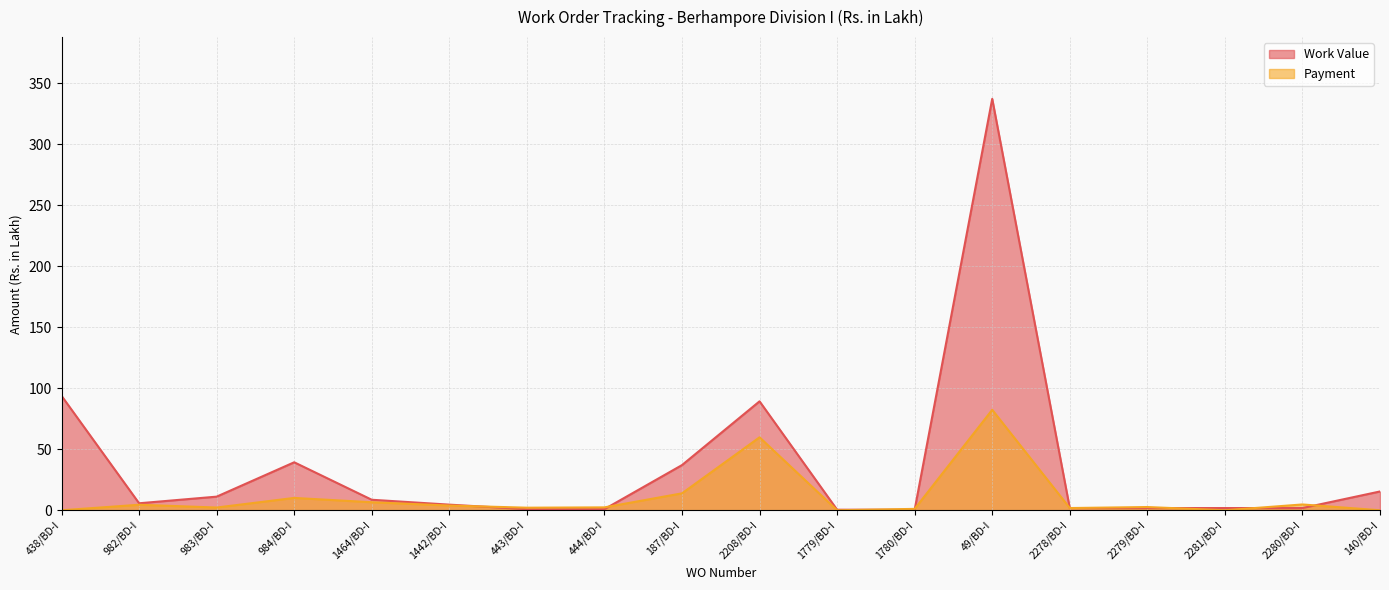

The Work Value series shows 0.9 at 443/BD-I. True or false?

True